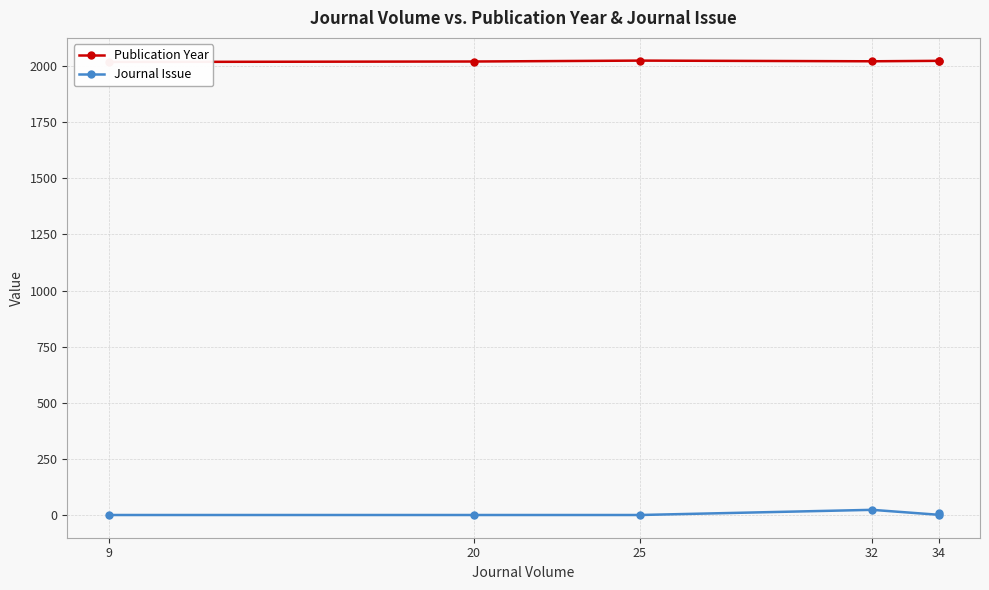

What are all the series names shown in the legend?

Publication Year, Journal Issue